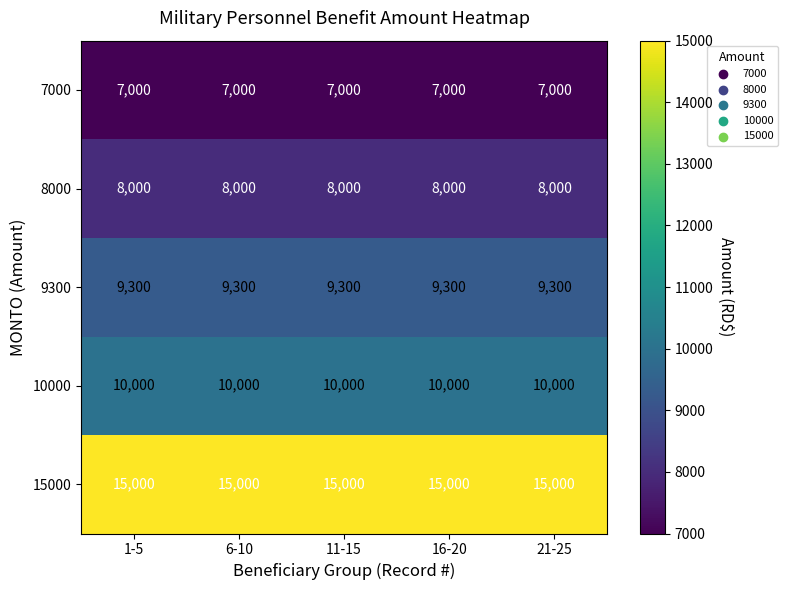

What is the difference between the highest and lowest values at 1-5?

8000